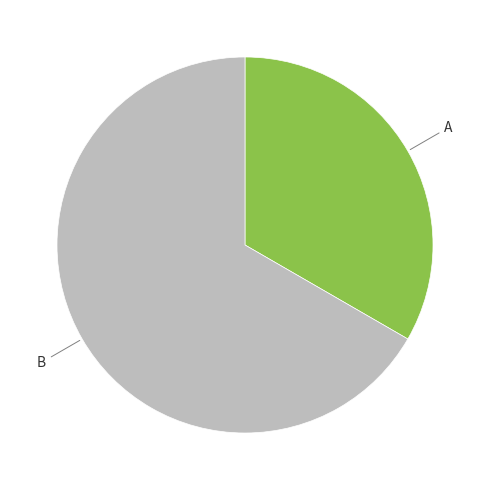

Count the number of slices in the pie.

2